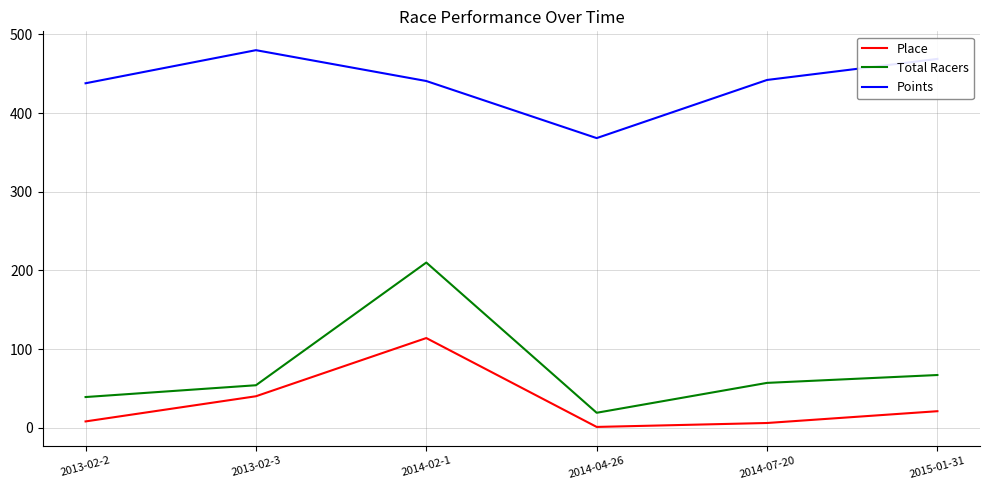

Which category has the lowest value in the Total Racers series?

2014-04-26